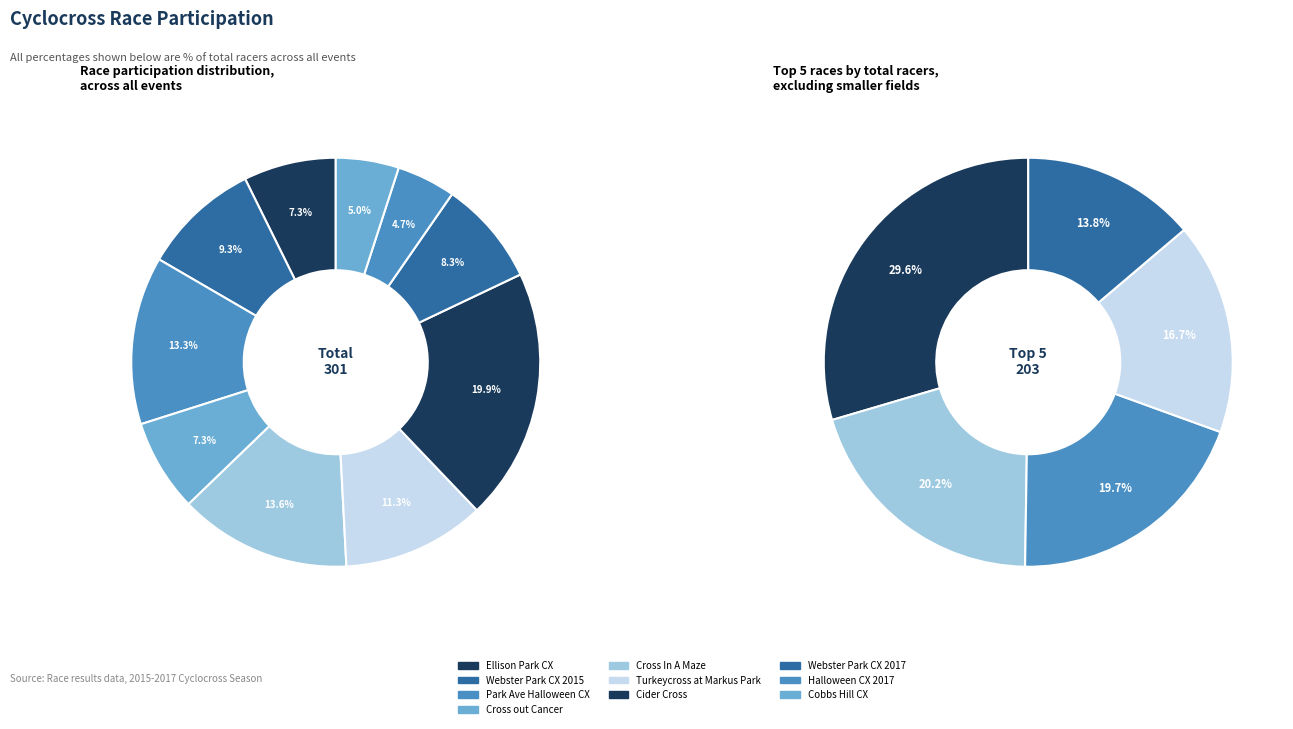

Count the number of slices in the pie.

10